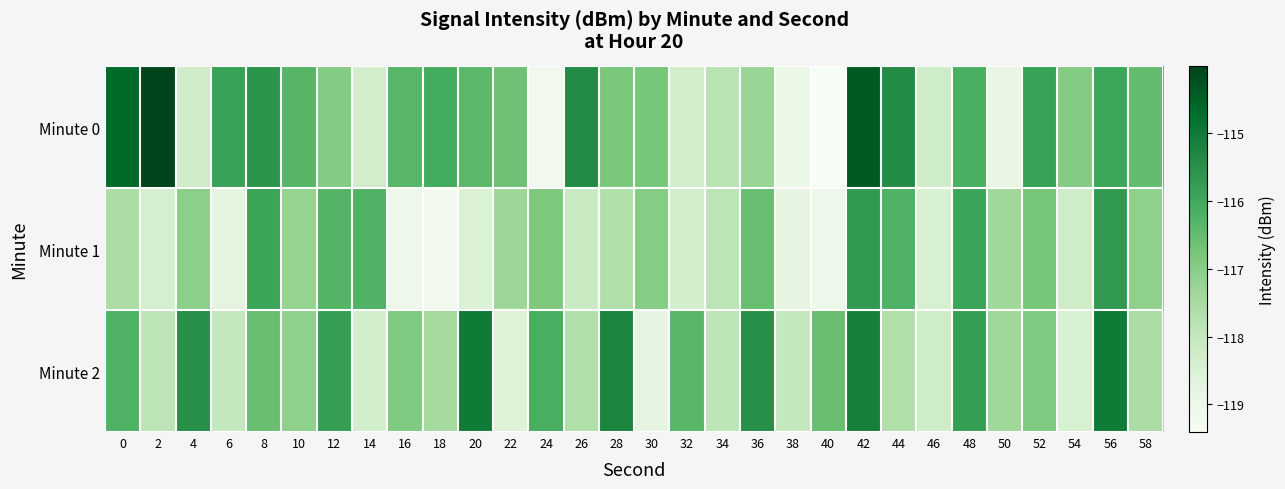

What is the minimum value shown in the chart?

-119.4